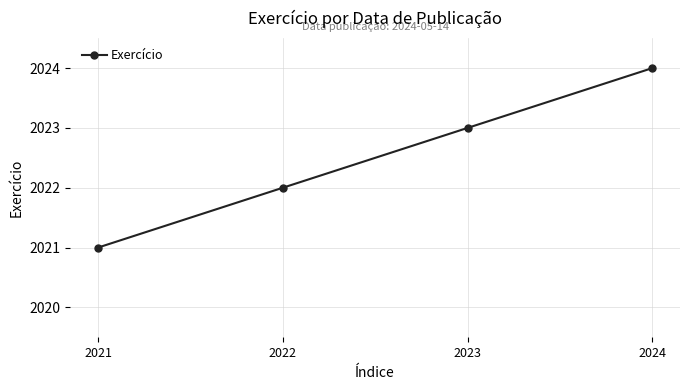

Reading left to right, extract all data points from this chart.

2021	2022	2023	2024